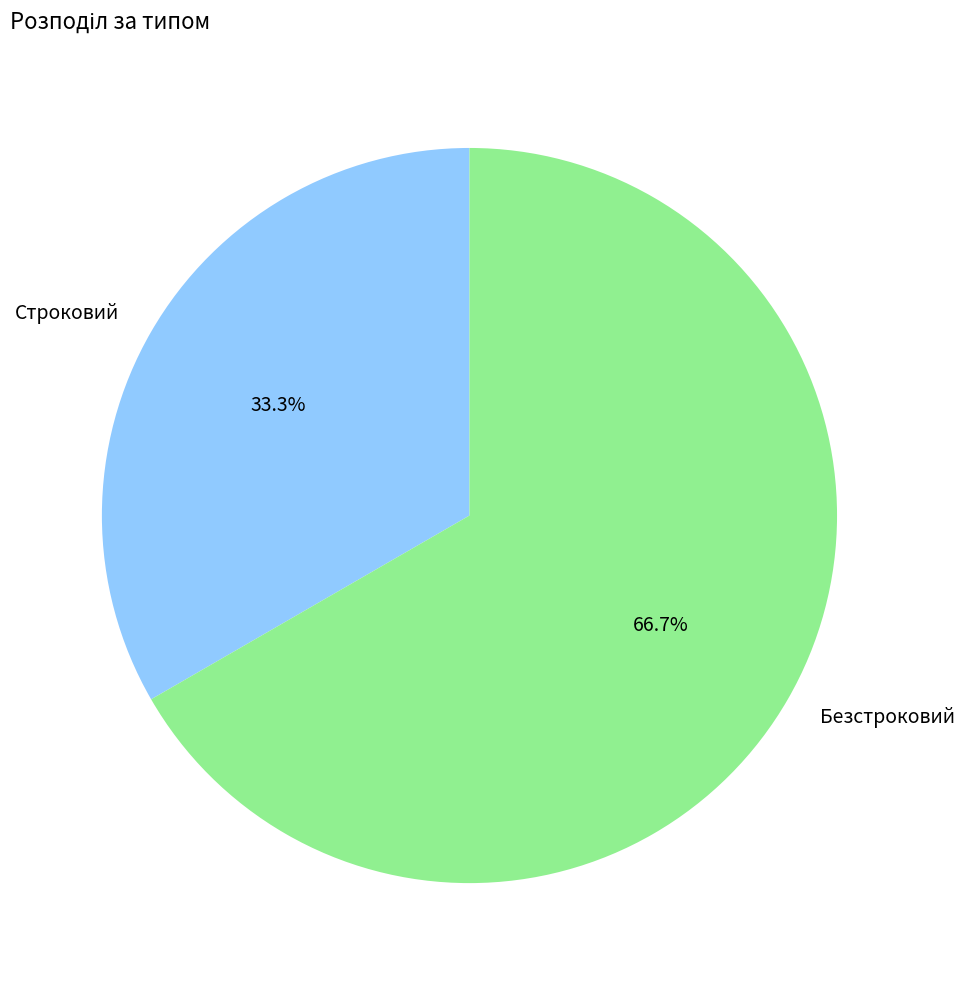

To the nearest percent, what is the difference between the Безстроковий and Строковий slice percentages?

33%